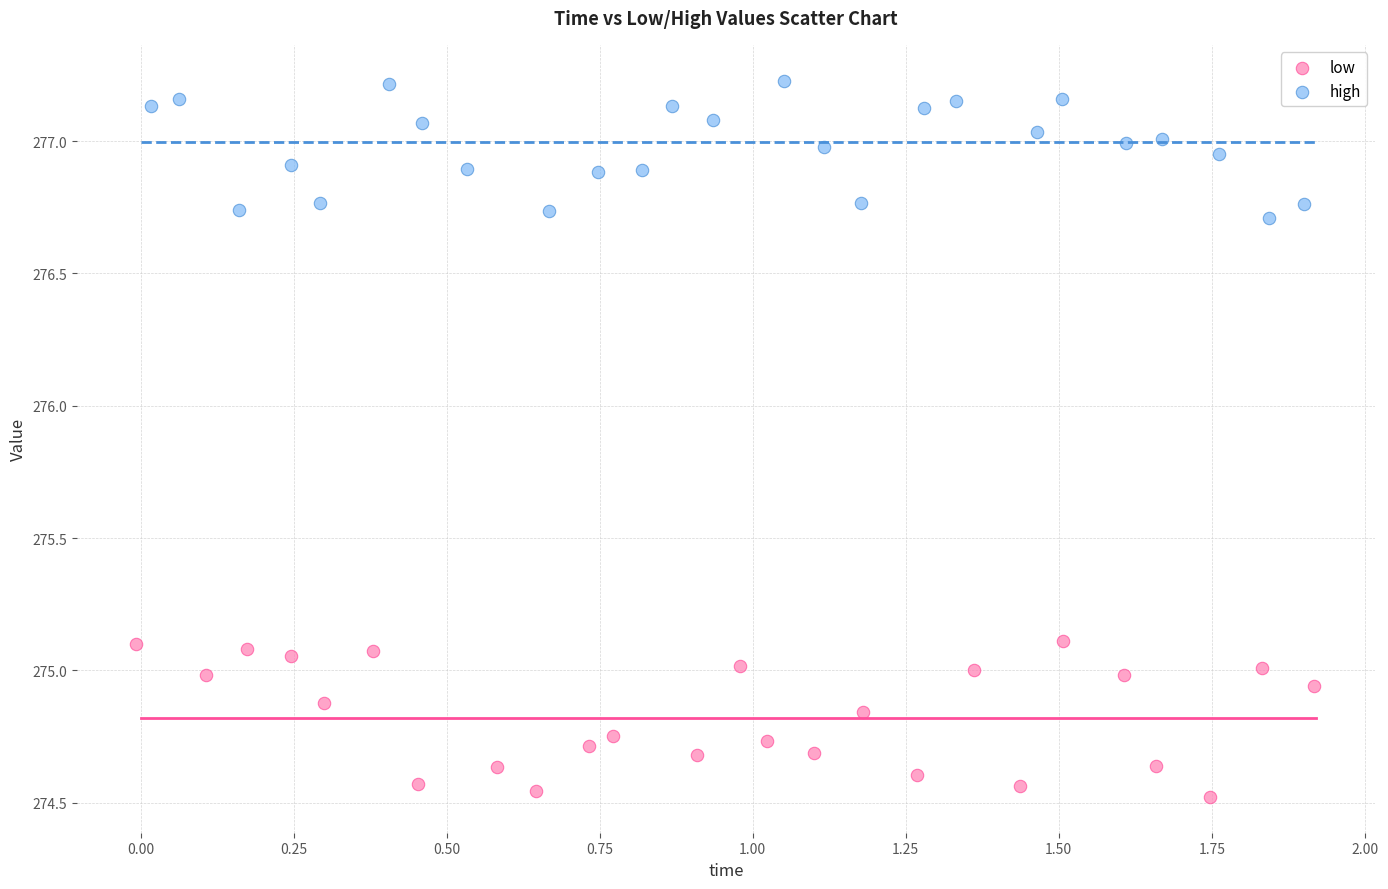

Which series reaches the minimum Y coordinate?

low